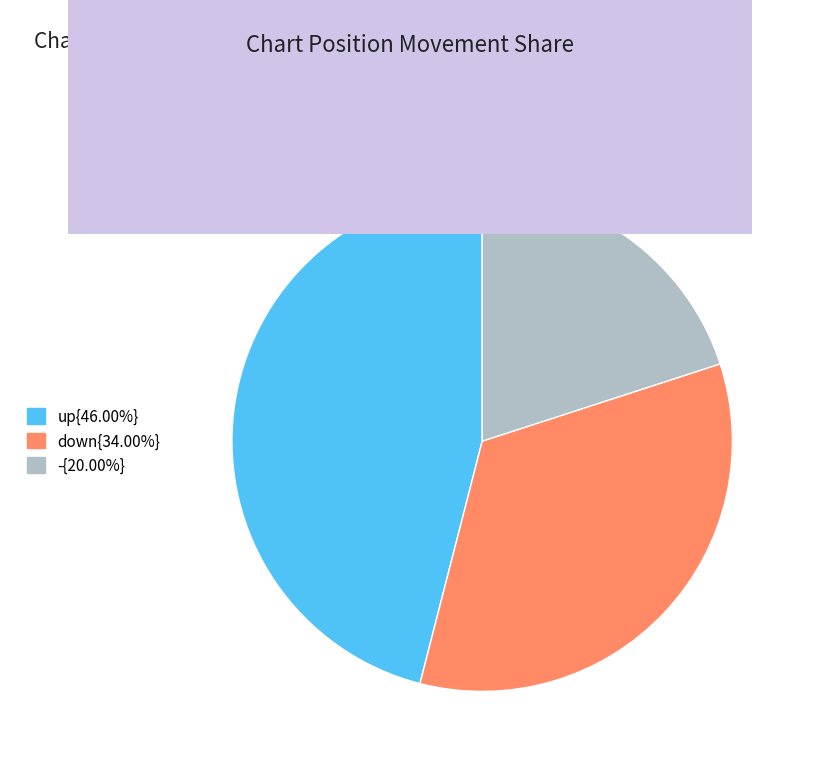

Approximately how many times larger is the value at -{20.00%} compared to up{46.00%}?

0.4